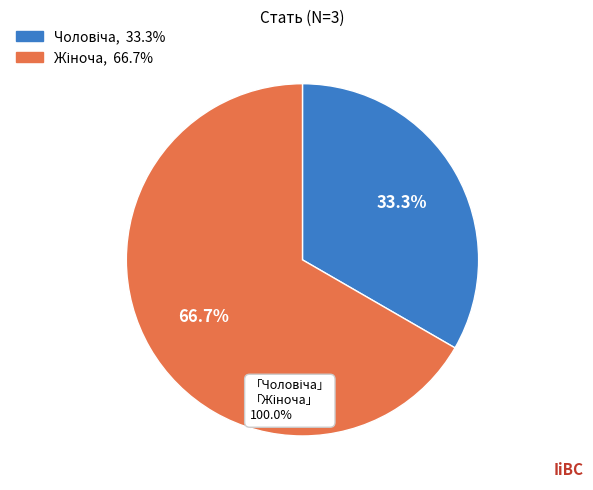

Is there a majority slice in this chart?

Yes